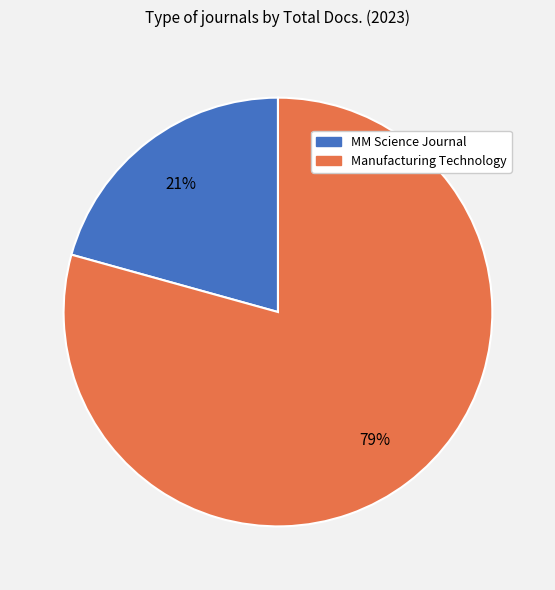

To the nearest percent, what is the combined percentage of MM Science Journal and Manufacturing Technology?

100%